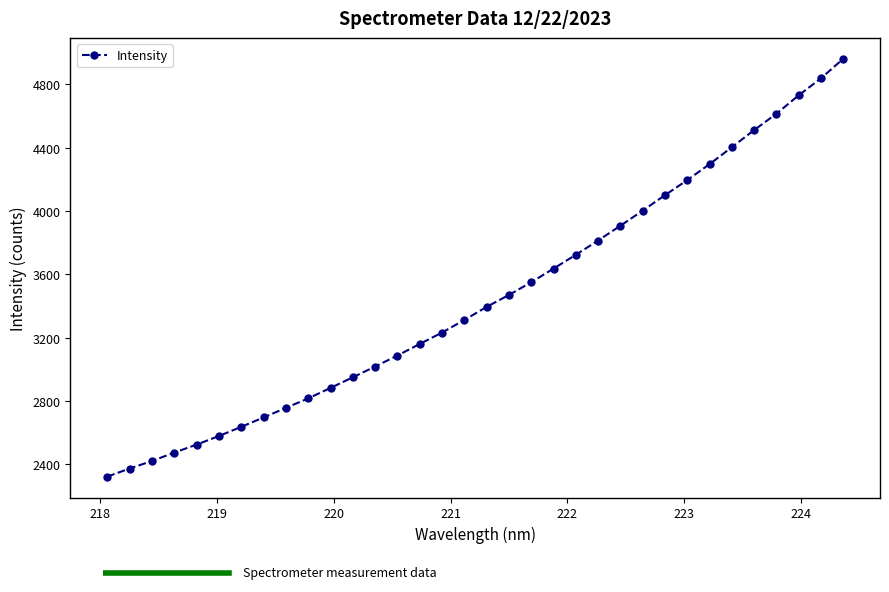

What is the sum of all values?

117396.1